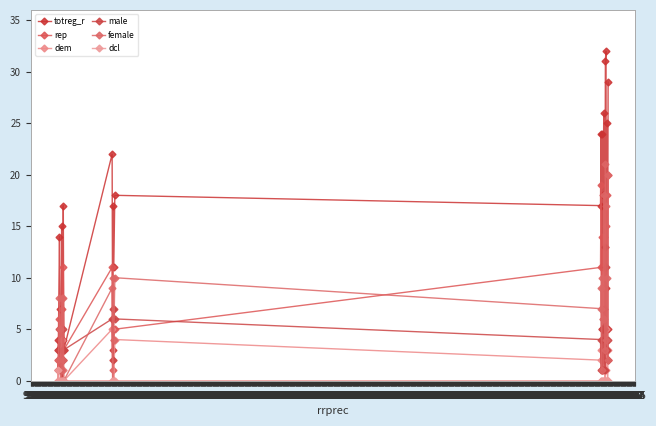

Does the chart have visible grid lines?

Yes